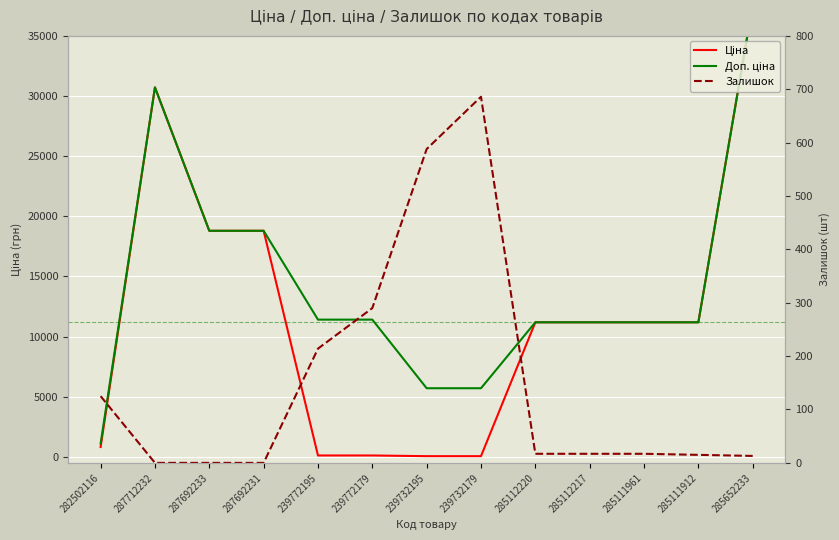

Is it true that Ціна equals 114.1 at 239772179?

True